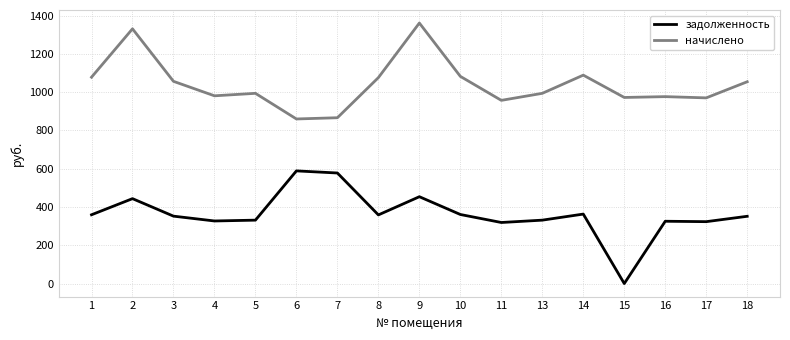

Which label corresponds to the smallest value in the chart?

15